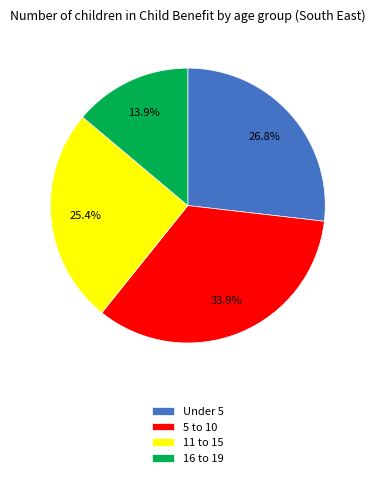

What percentage is the 16 to 19 slice, to the nearest percent?

14%